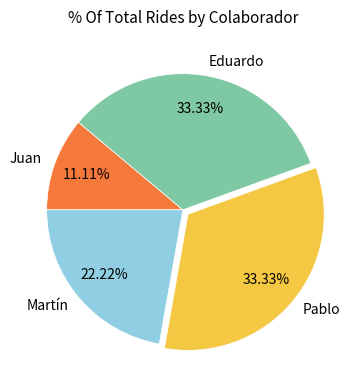

What percentage is the Eduardo slice, to the nearest percent?

33%